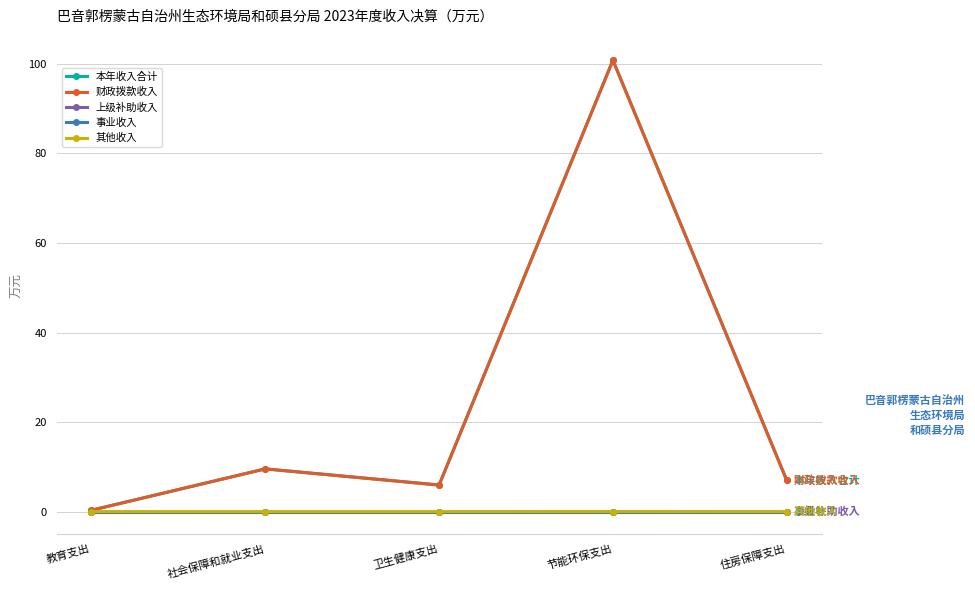

At how many categories does at least one series exceed 56?

1